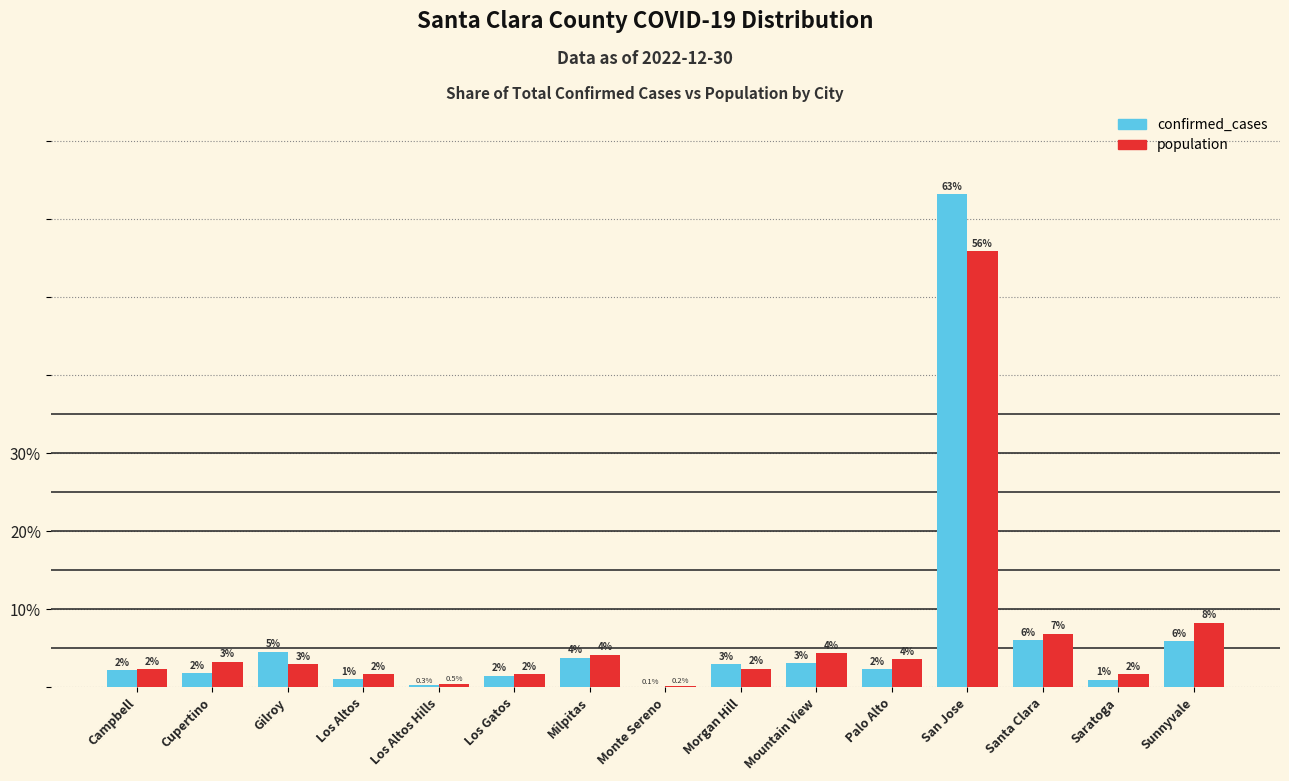

Reading left to right, what are all the values shown in this chart?

confirmed_cases: Campbell=2.2	Cupertino=1.9	Gilroy=4.6	Los Altos=1.1	Los Altos Hills=0.3	Los Gatos=1.5	Milpitas=3.8	Monte Sereno=0.1	Morgan Hill=3.0	Mountain View=3.1	Palo Alto=2.4	San Jose=63.2	Santa Clara=6.0	Saratoga=1.0	Sunnyvale=5.9
population: Campbell=2.3	Cupertino=3.3	Gilroy=3.0	Los Altos=1.7	Los Altos Hills=0.5	Los Gatos=1.7	Milpitas=4.2	Monte Sereno=0.2	Morgan Hill=2.4	Mountain View=4.4	Palo Alto=3.6	San Jose=55.9	Santa Clara=6.9	Saratoga=1.7	Sunnyvale=8.3